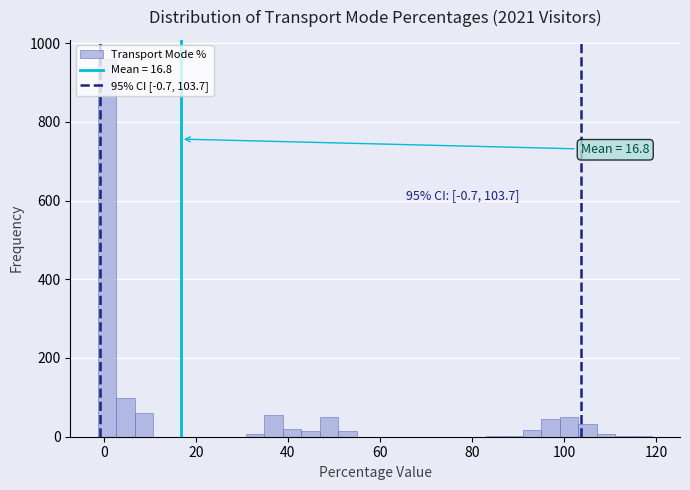

Around what value on the x-axis is the tallest bar? Give the approximate position of its centre, as read against the axis.

0